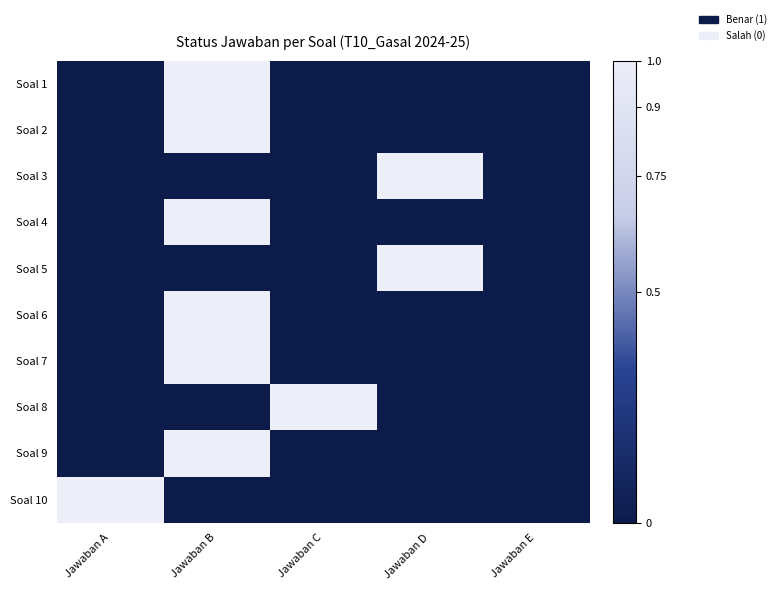

What is the spread (max minus min) of values at Jawaban C?

1